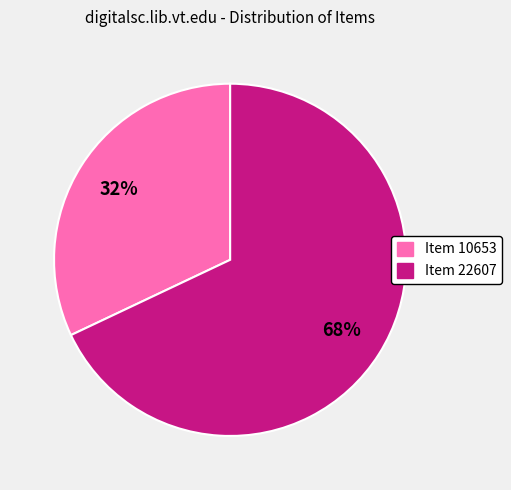

Is there any slice that represents more than half of the pie?

Yes